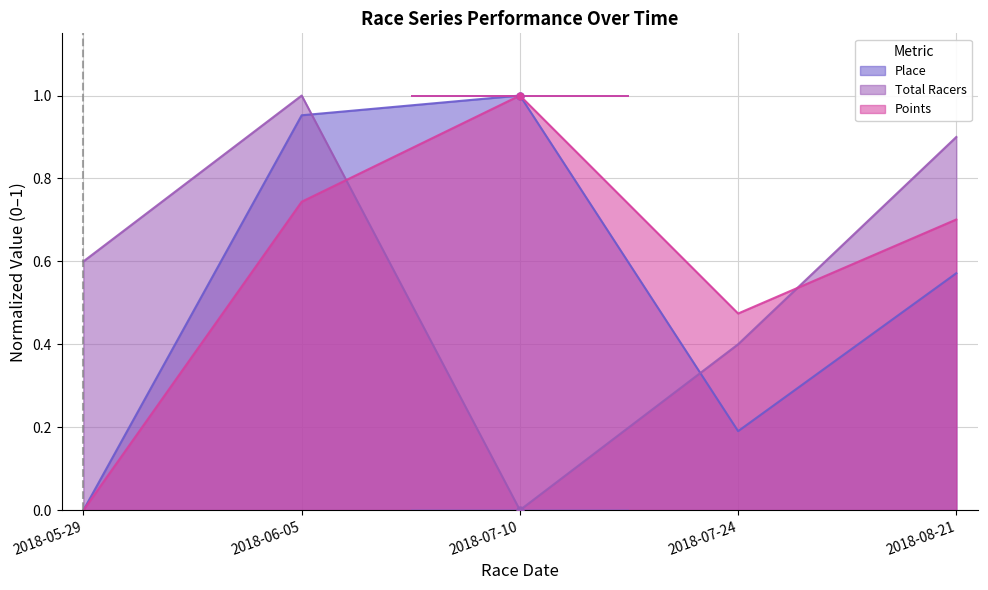

True or false: Points and Place intersect in this chart.

False